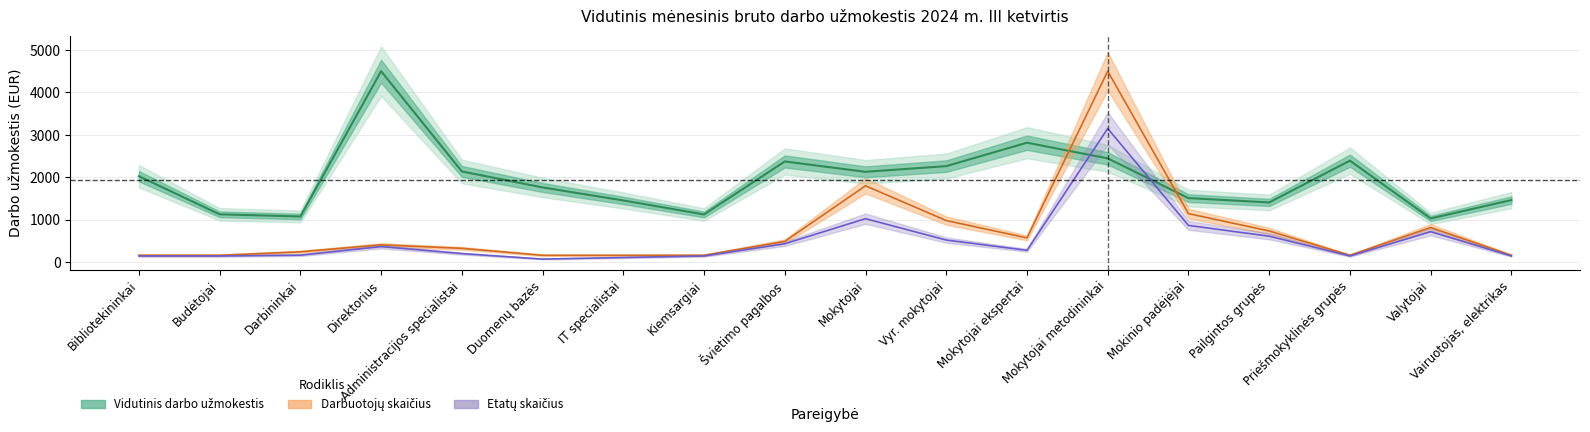

Which series has the largest total across all categories?

Vidutinis darbo užmokestis